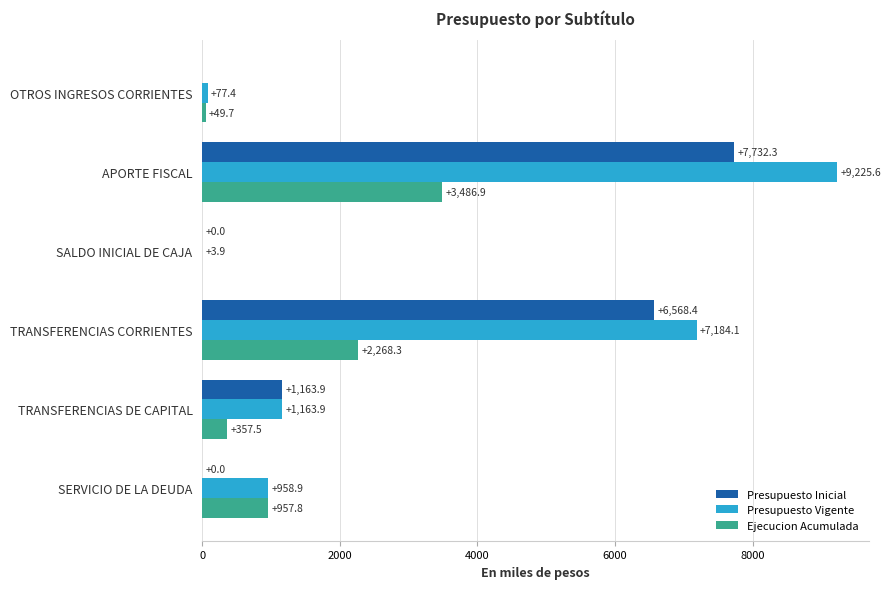

At which label is Presupuesto Vigente closest to 4614?

TRANSFERENCIAS CORRIENTES